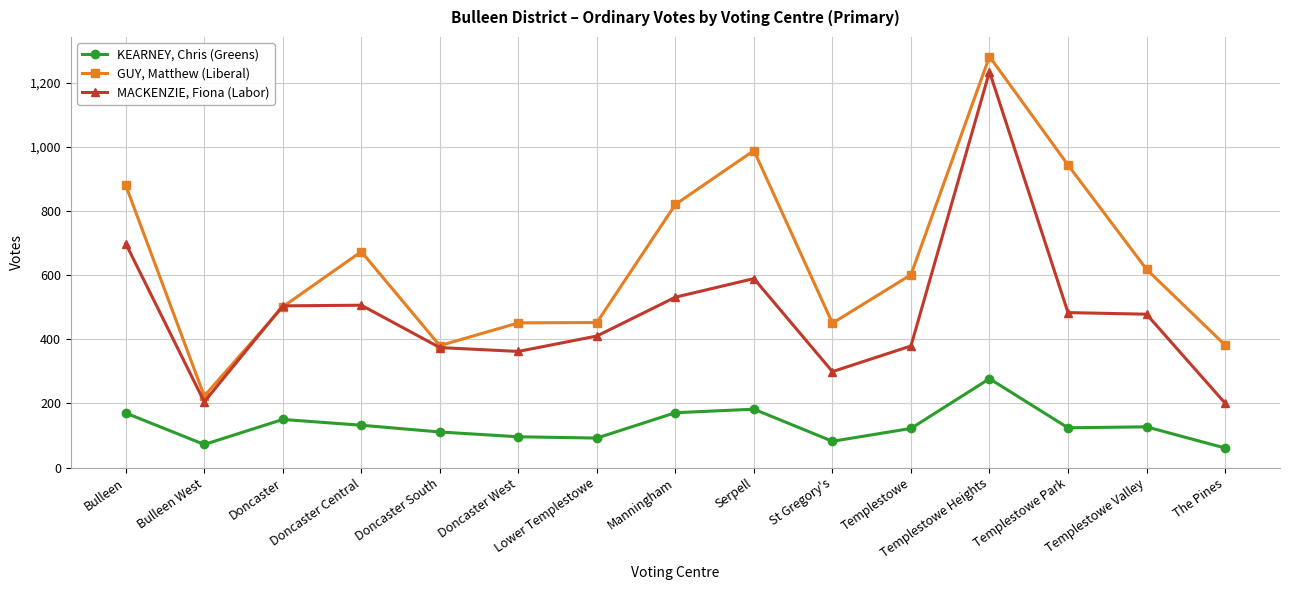

At which category does KEARNEY, Chris (Greens) reach its first local valley?

Bulleen West